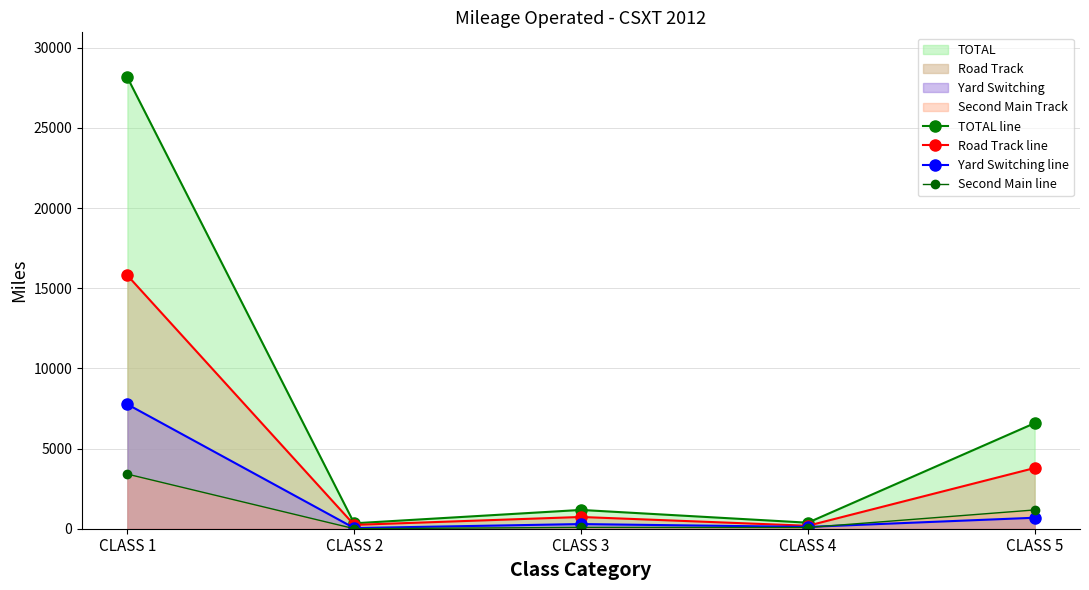

How many interior local peaks does the TOTAL line series have?

1